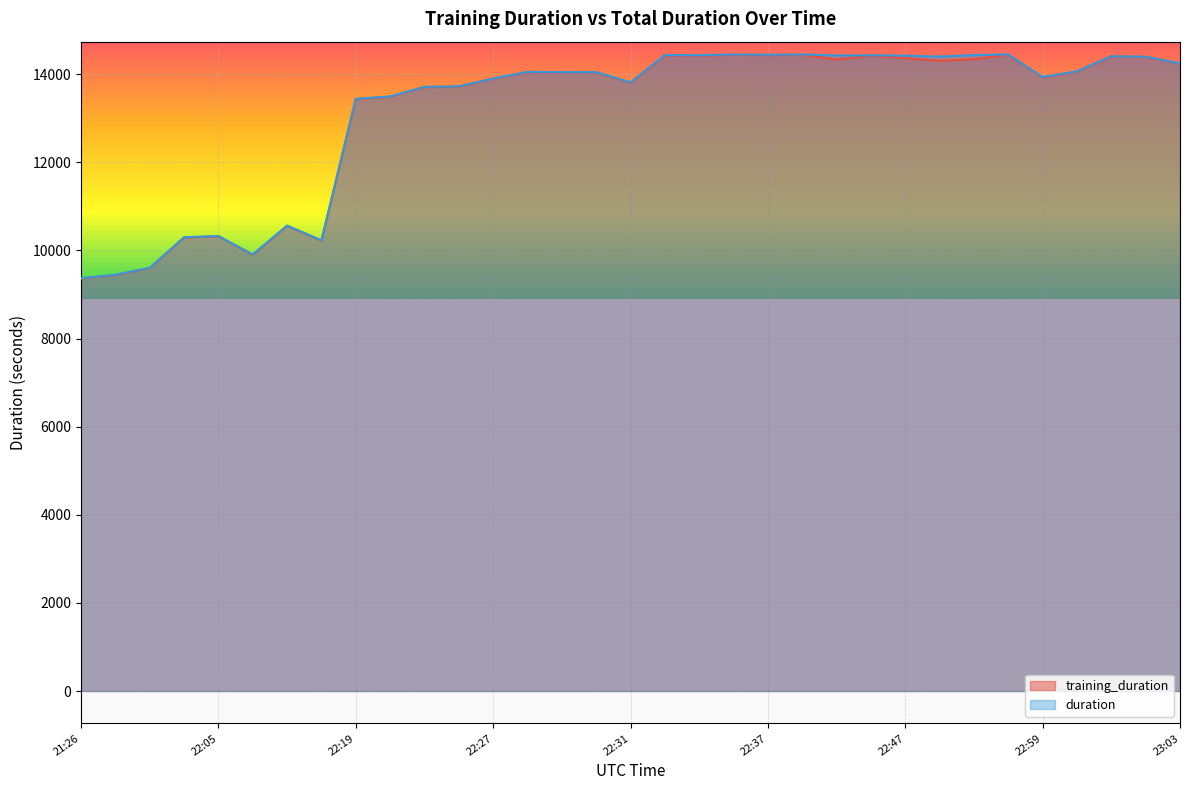

How many lines are shown in the chart?

2